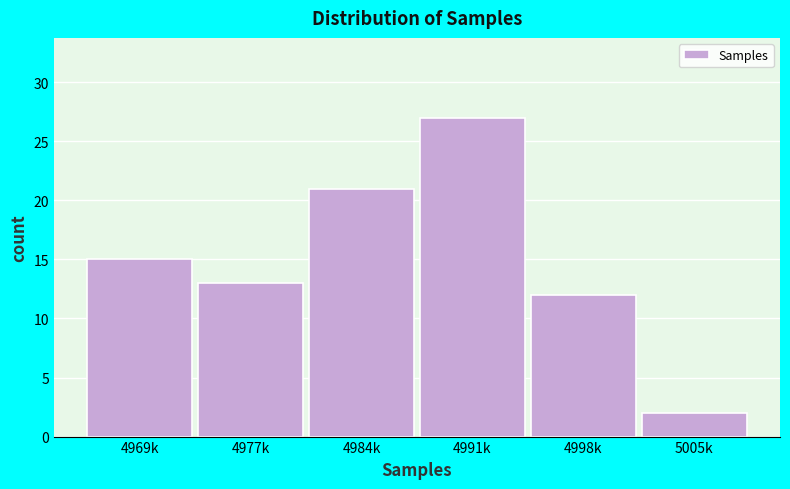

Reading right to left, list all the values displayed in this chart.

5005k=2	4998k=12	4991k=27	4984k=21	4977k=13	4969k=15